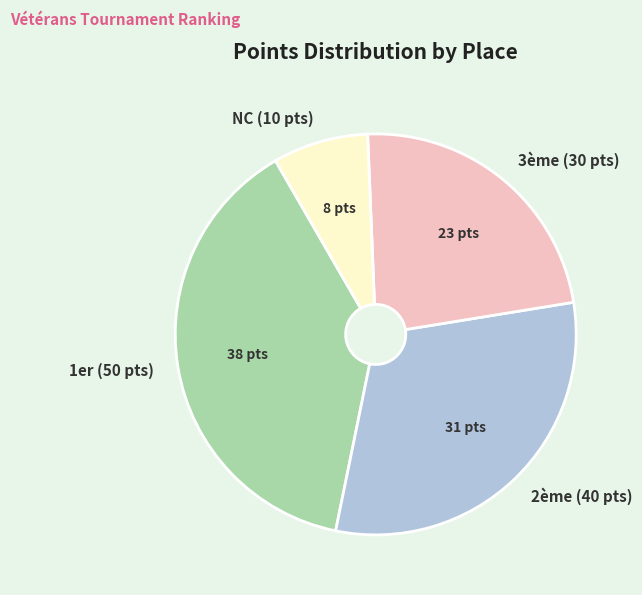

Is there a majority slice in this chart?

No